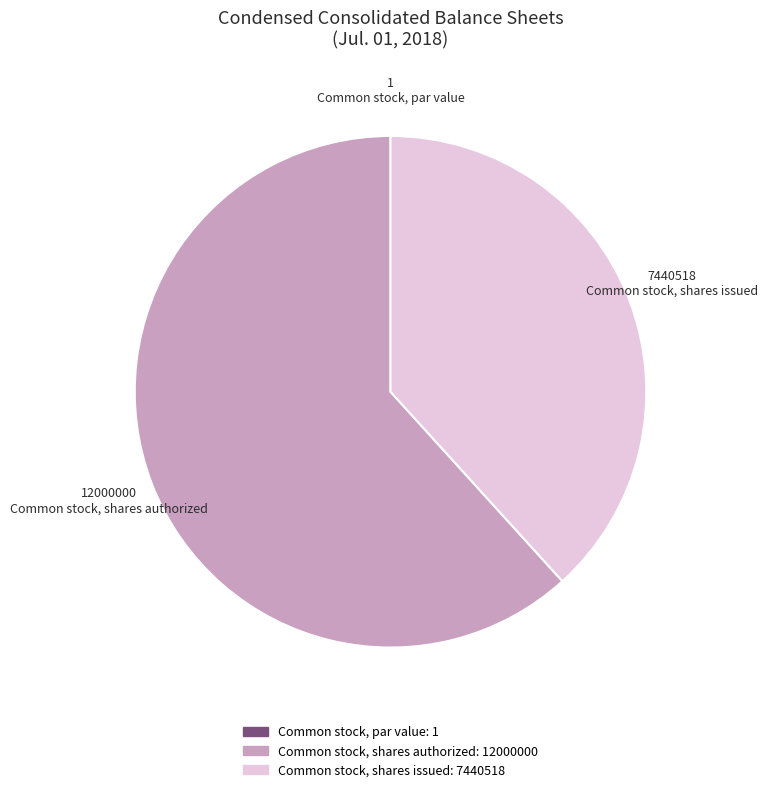

Is it true that Common stock, shares authorized is 62% of the pie?

True